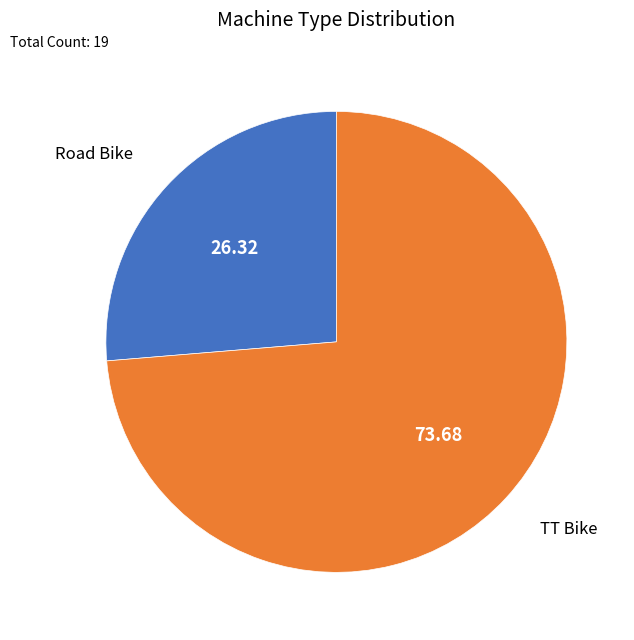

Is there any slice that represents more than half of the pie?

Yes